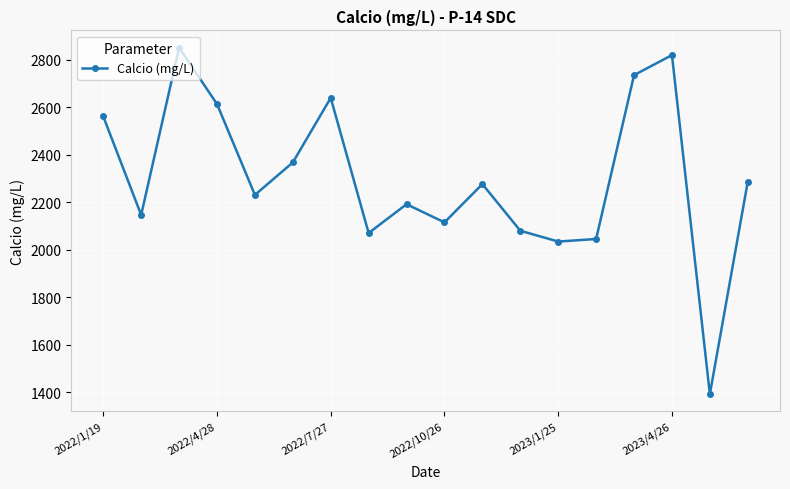

What is the sum of all values?

41447.3